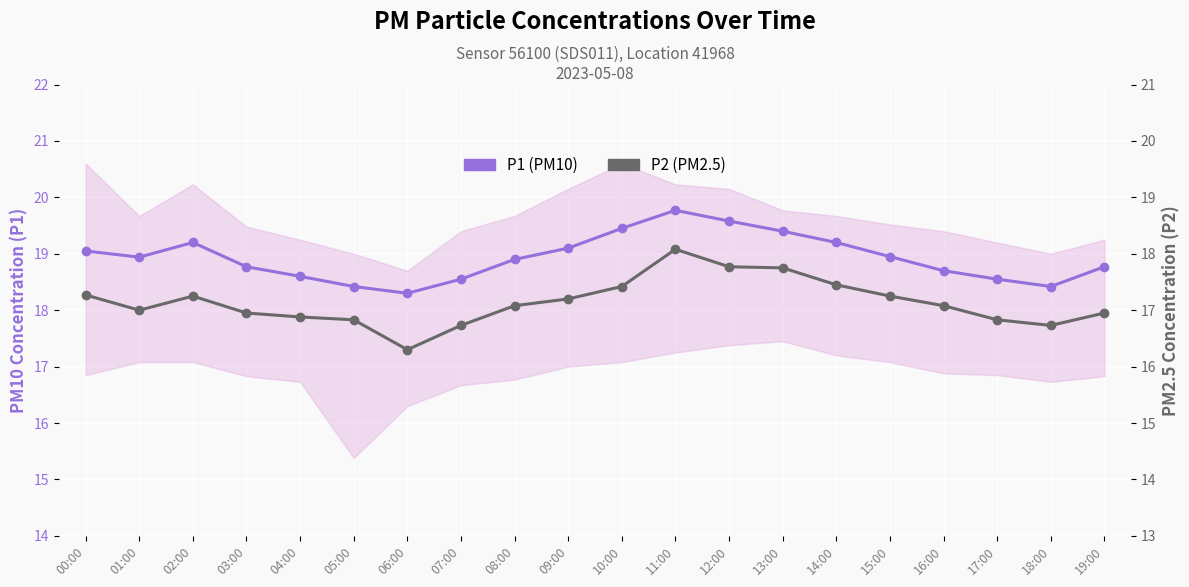

At 12:00, list the series in order from largest to smallest.

P1 (PM10), P2 (PM2.5)